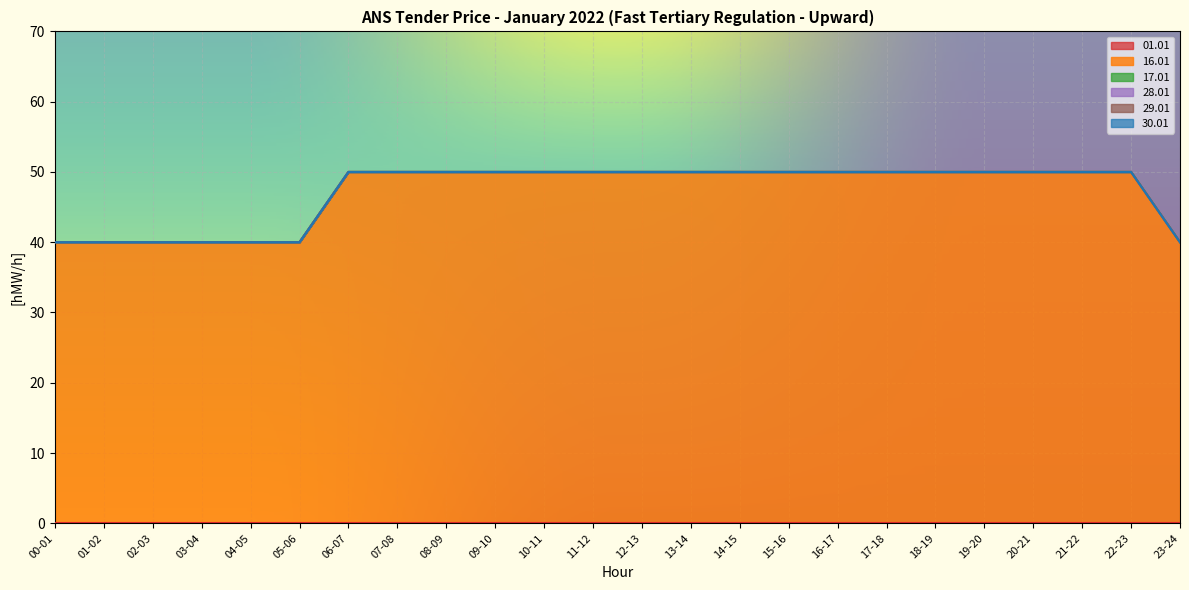

Rank the series by their maximum value, from lowest to highest.

01.01, 17.01, 28.01, 29.01, 30.01, 16.01